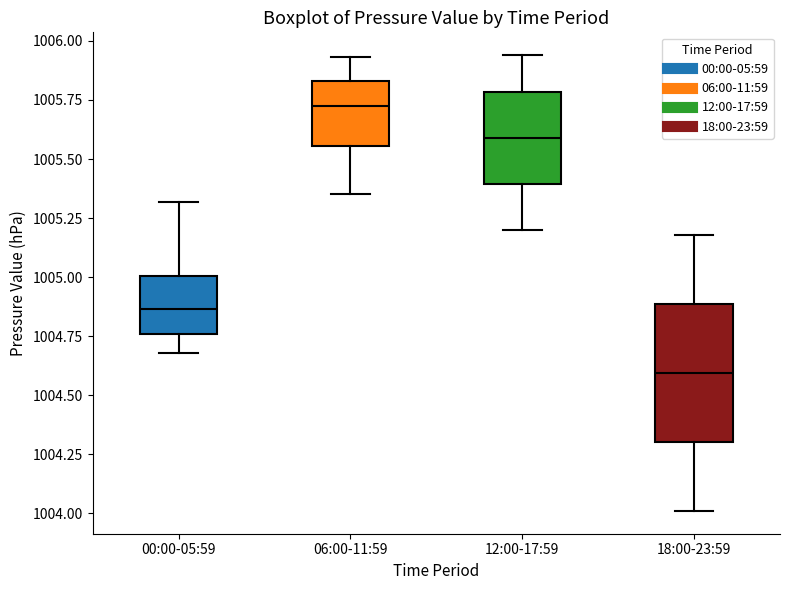

Reading left to right, read every box against the y-axis: the position of its median line, the range the box covers, and the ends of its whiskers. The values are not printed on the chart, so give them approximately, as read against the axis.

00:00-05:59: median 1004.85, box 1004.75 to 1005.00, whiskers 1004.70 to 1005.30
06:00-11:59: median 1005.75, box 1005.55 to 1005.85, whiskers 1005.35 to 1005.95
12:00-17:59: median 1005.60, box 1005.40 to 1005.80, whiskers 1005.20 to 1005.95
18:00-23:59: median 1004.60, box 1004.30 to 1004.90, whiskers 1004.00 to 1005.20